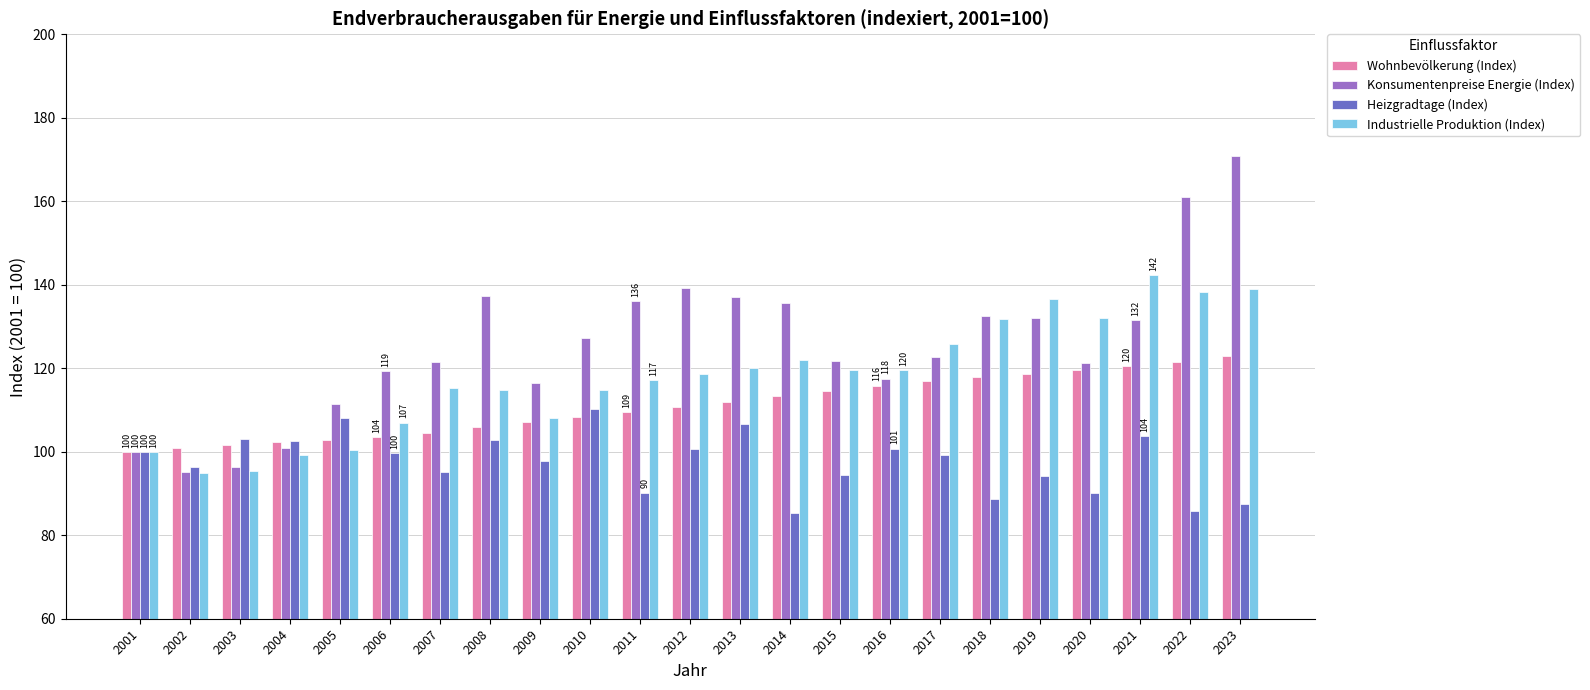

How many values in the Industrielle Produktion (Index) series are below 118?

11